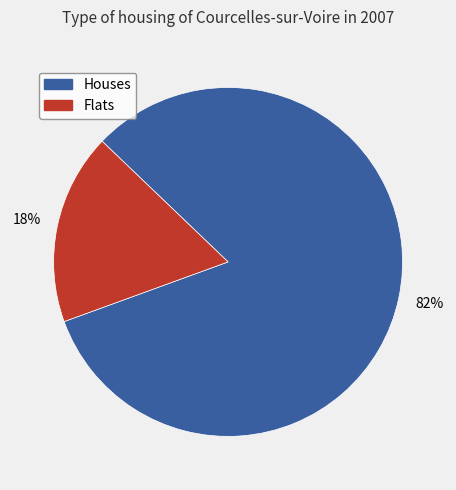

To the nearest percent, what is the average slice percentage?

50%